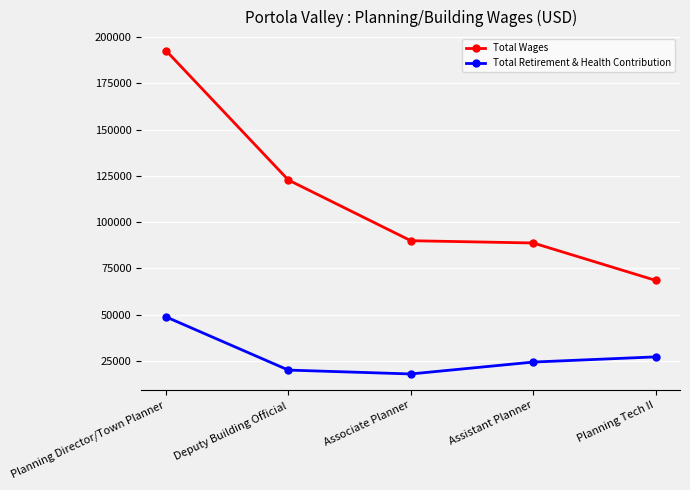

What is the total value across all series at Deputy Building Official?

142834